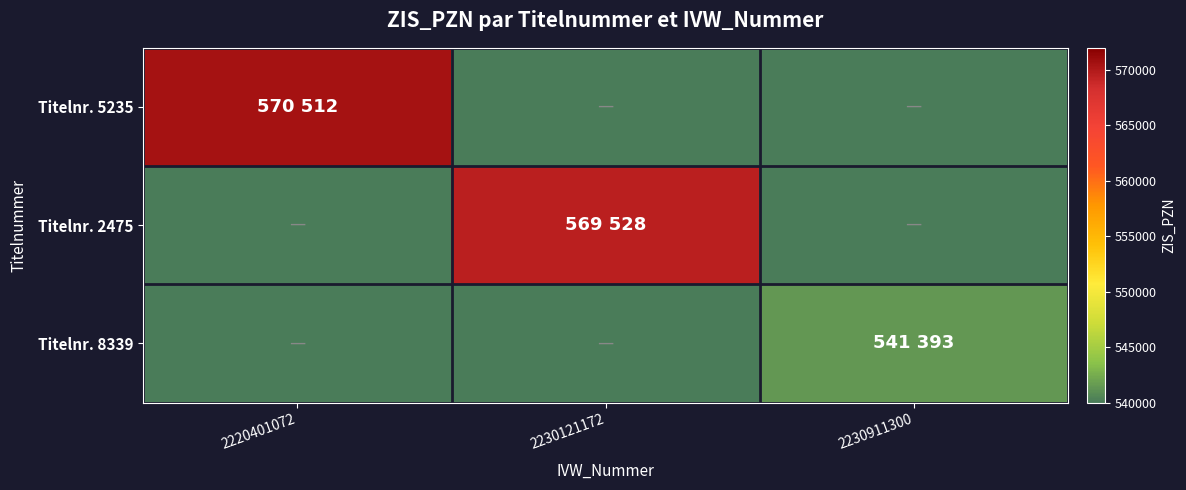

Reading left to right, what are all the values shown in this chart?

Titelnr. 5235: 2220401072=570512.0	2230121172=270696.5	2230911300=270696.5
Titelnr. 2475: 2220401072=270696.5	2230121172=569528.0	2230911300=270696.5
Titelnr. 8339: 2220401072=270696.5	2230121172=270696.5	2230911300=541393.0